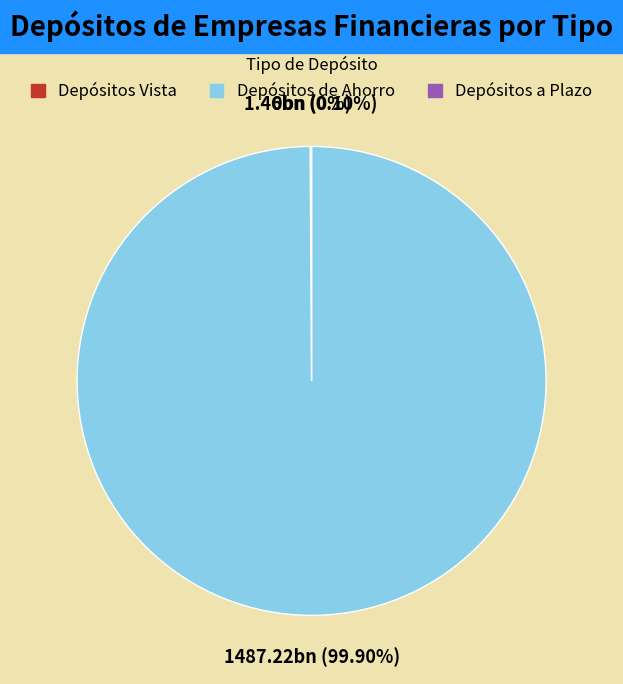

What is the largest slice in the pie chart?

Depósitos de Ahorro